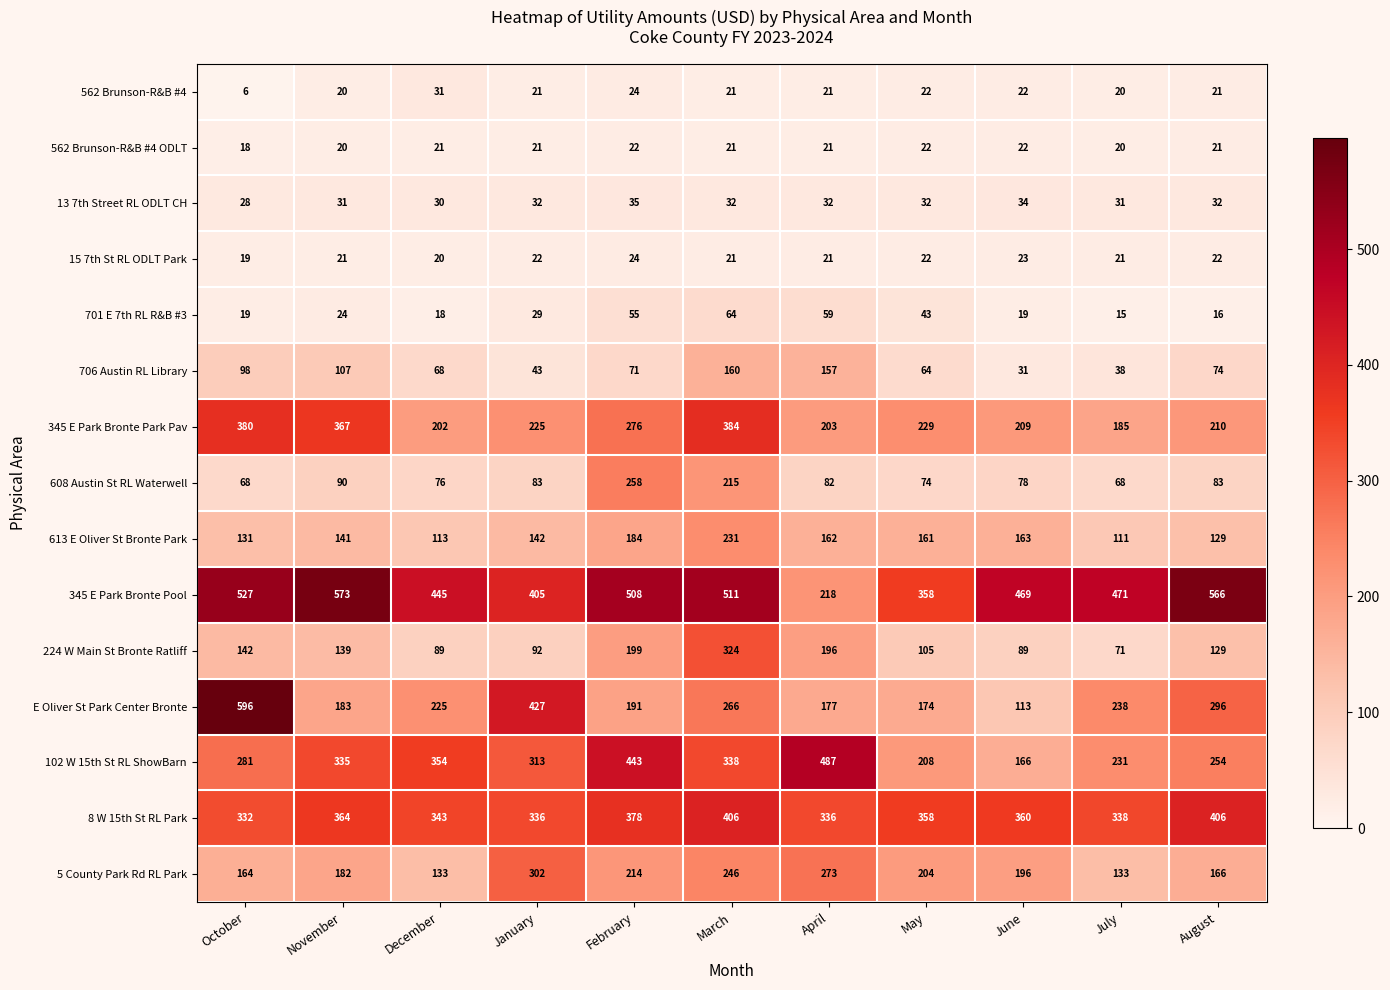

Where does the 562 Brunson-R&B #4 series first go above 21?

December